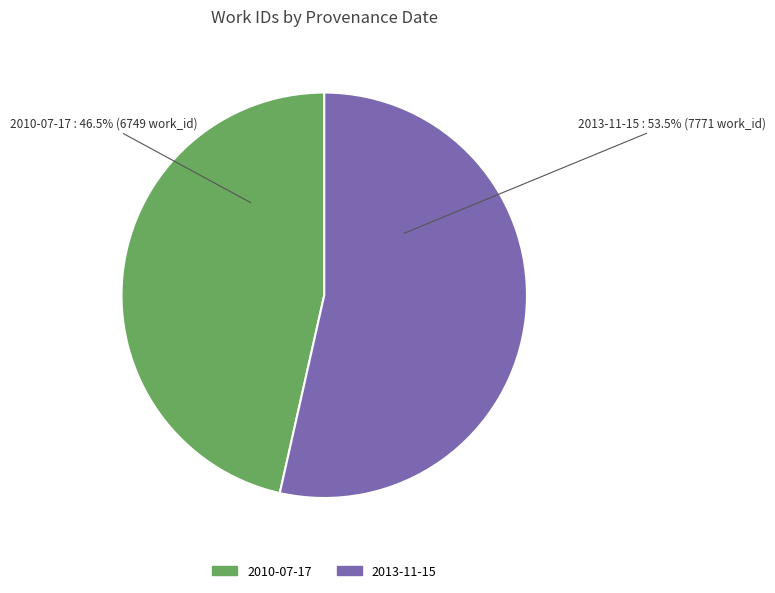

Between 2013-11-15 and 2010-07-17, which is larger?

2013-11-15